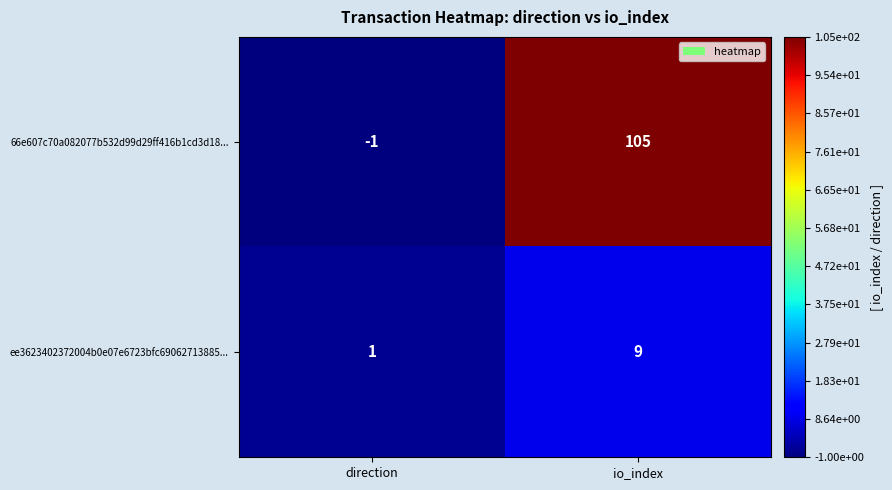

Reading right to left, extract all data points from this chart.

66e607c70a082077b532d99d29ff416b1cd3d18...: io_index=105	direction=-1
ee3623402372004b0e07e6723bfc69062713885...: io_index=9	direction=1